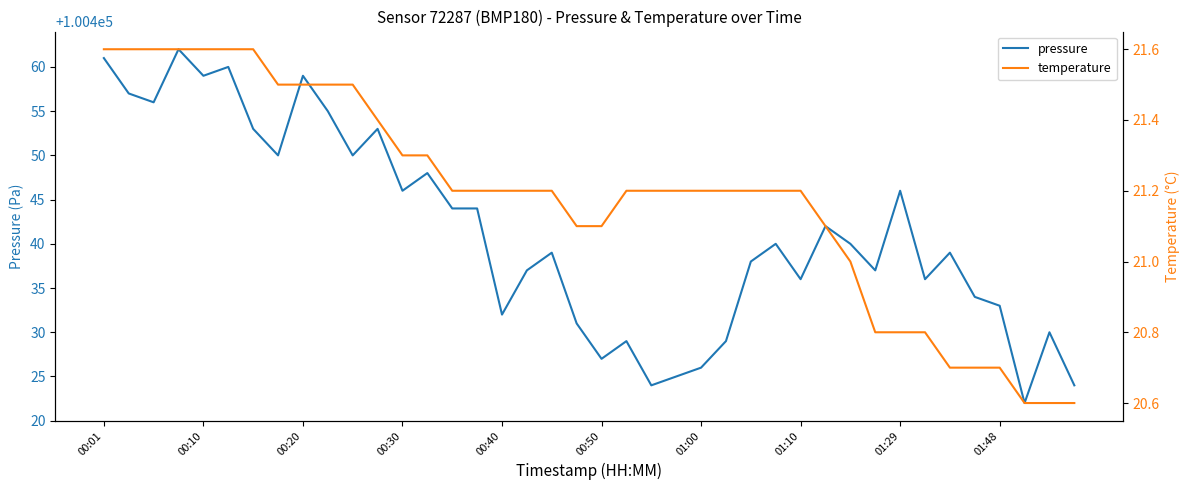

Does the chart have visible grid lines?

No